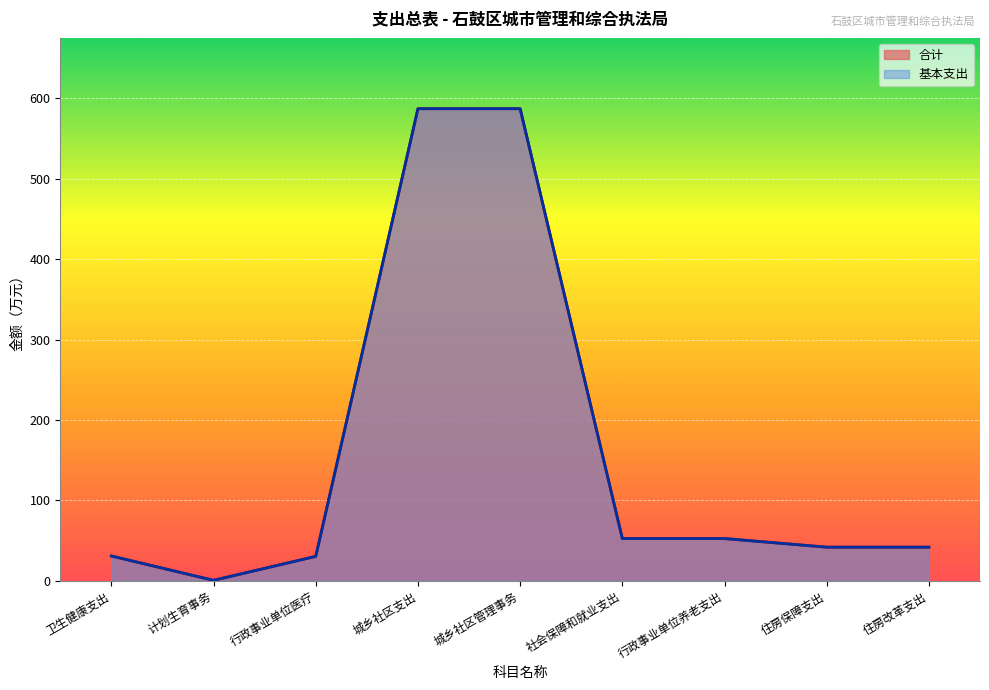

True or false: 合计 and 基本支出 cross at least once.

False